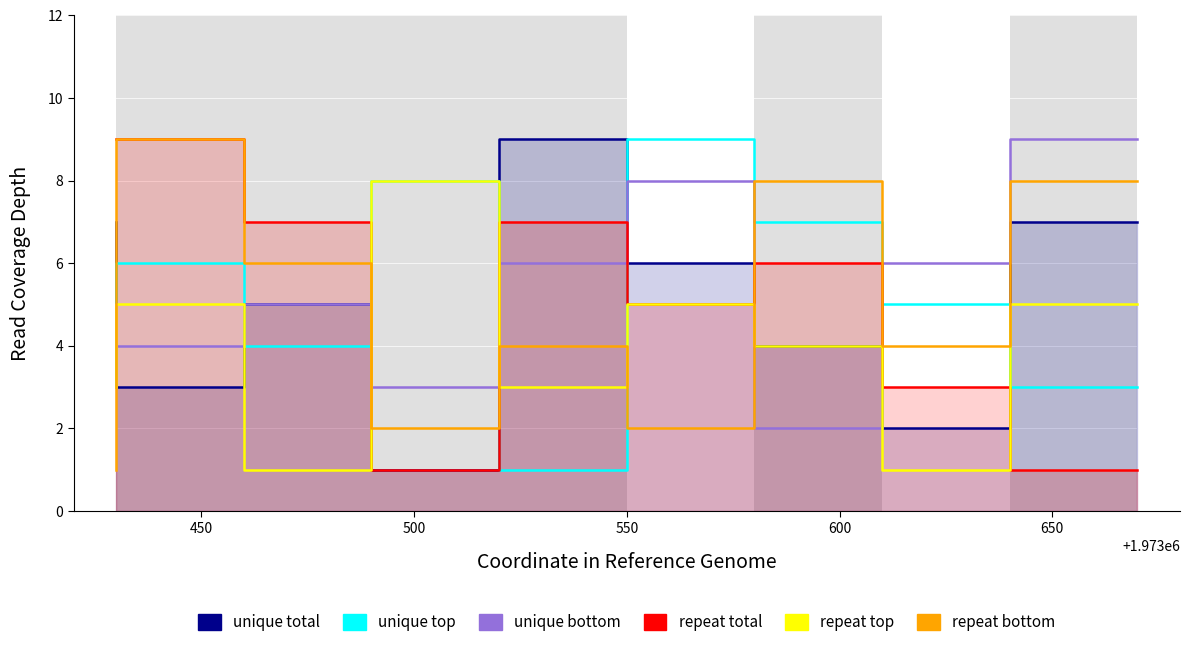

What is the difference between the maximum and minimum values in the unique top series?

8